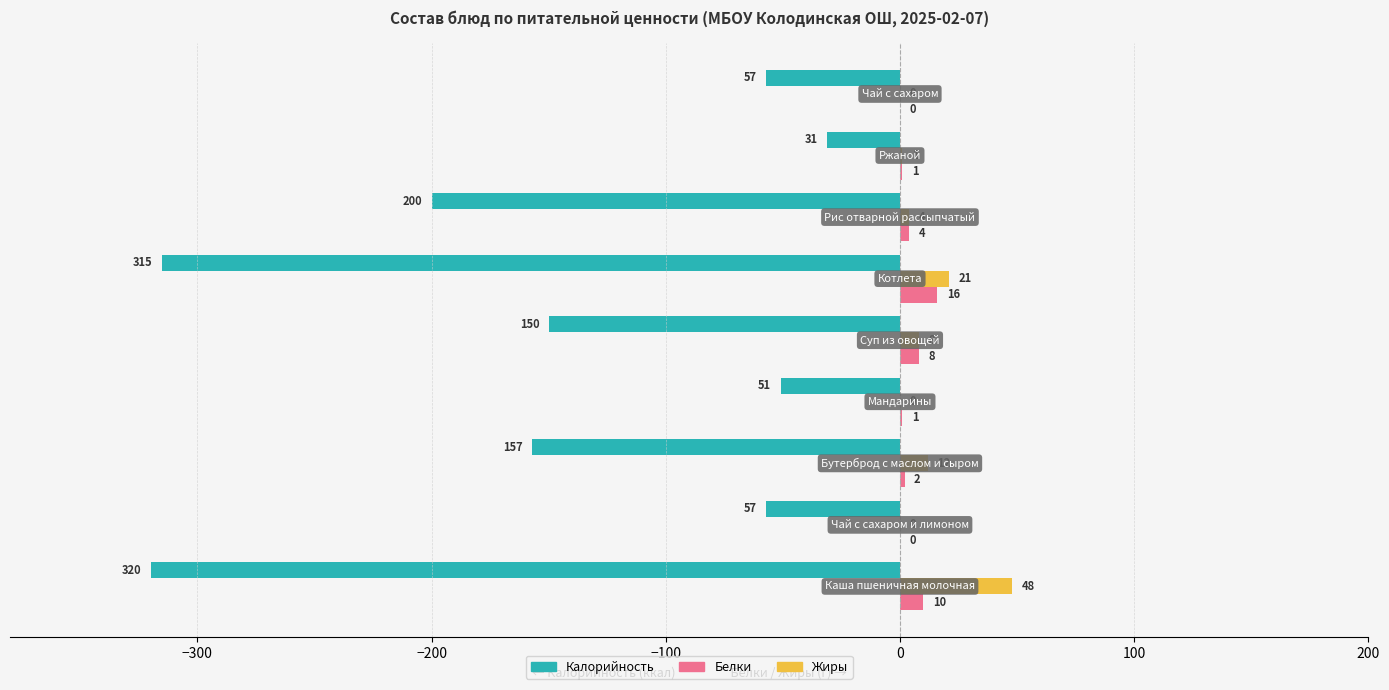

What is the maximum value shown in the chart?

48